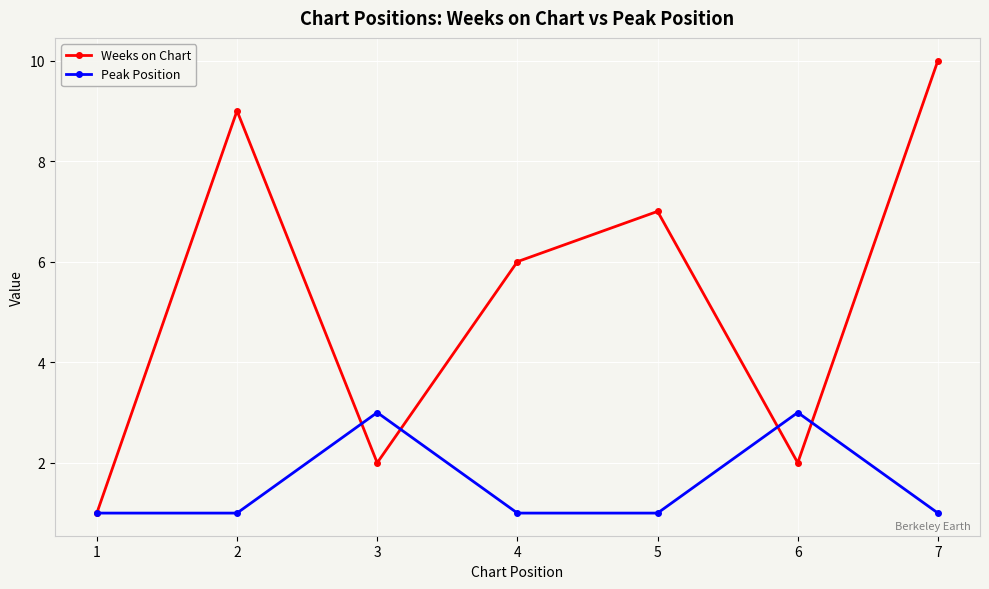

Reading right to left, extract all data points from this chart.

Weeks on Chart: 7=10	6=2	5=7	4=6	3=2	2=9	1=1
Peak Position: 7=1	6=3	5=1	4=1	3=3	2=1	1=1